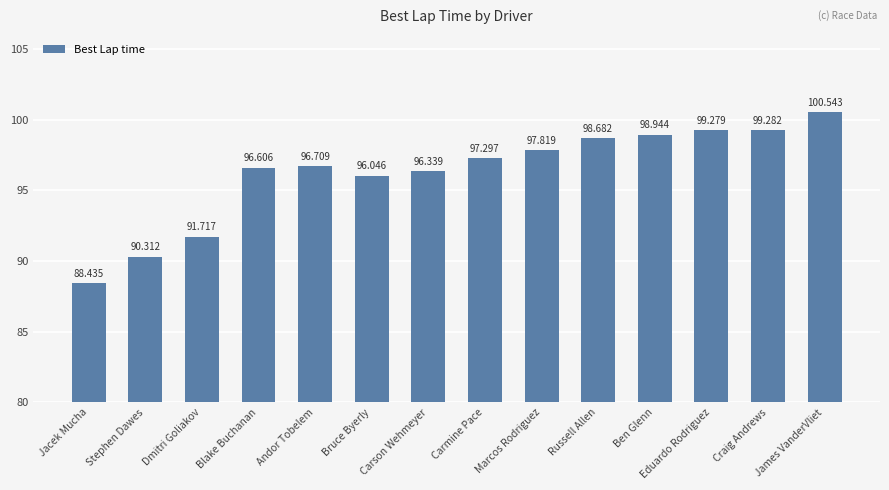

The chart shows a value of 162.1 at Andor Tobelem. True or false?

False